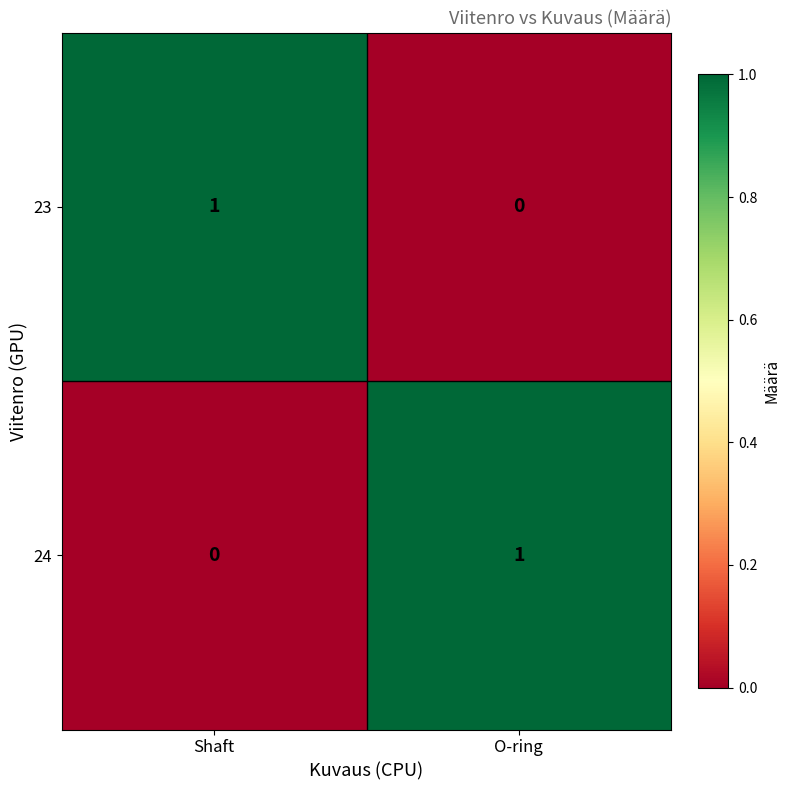

Reading left to right, list all the values displayed in this chart.

23: 1	0
24: 0	1